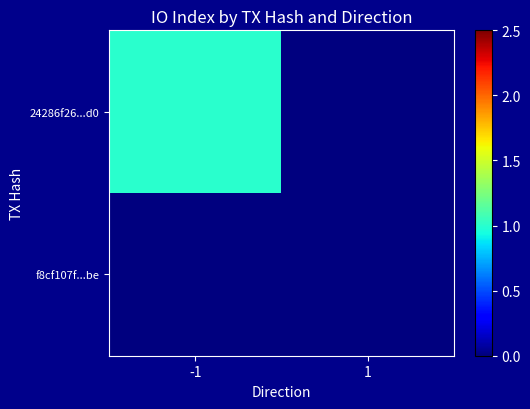

Reading right to left, list all the values displayed in this chart.

24286f26...d0: 1=0	-1=1
f8cf107f...be: 1=0	-1=0